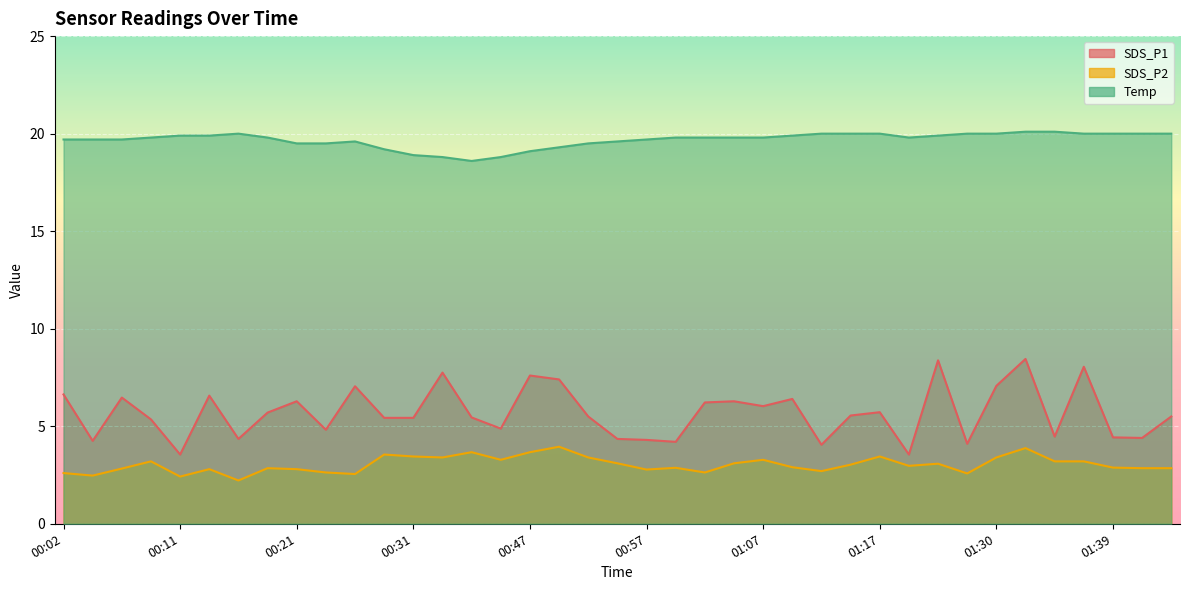

At which category is the sum across all series the highest?

01:32